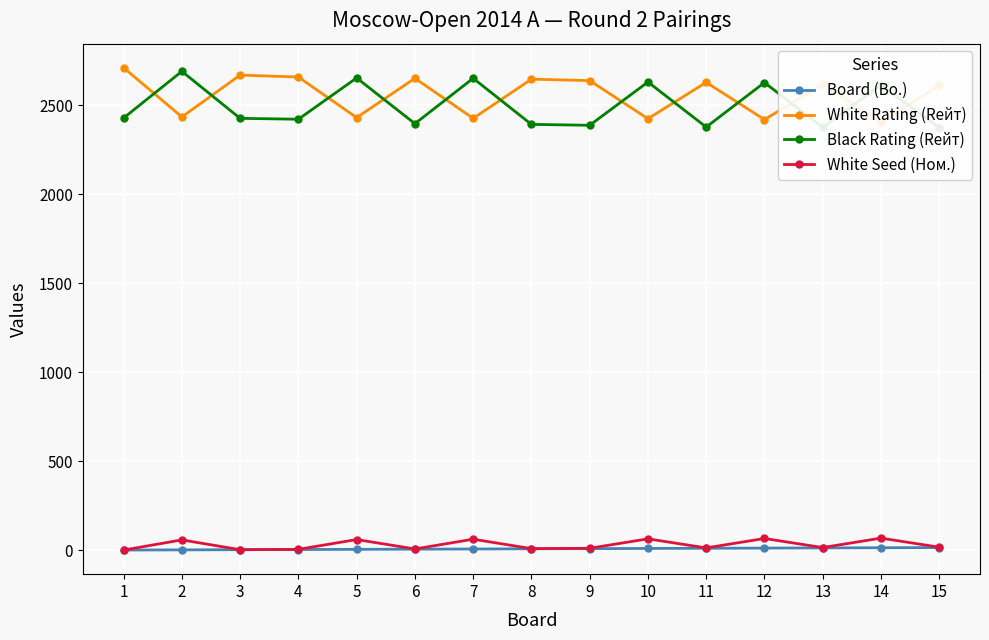

Rank the series by their maximum value, from lowest to highest.

Board (Bo.), White Seed (Ном.), Black Rating (Rейт), White Rating (Rейт)